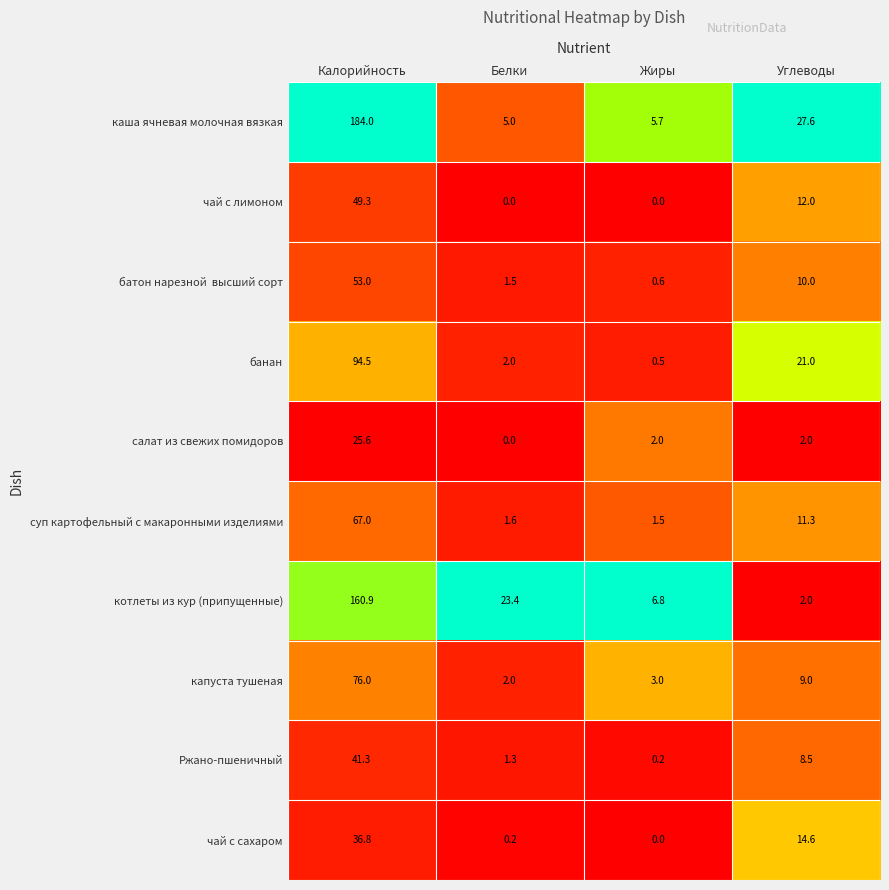

True or false: Ржано-пшеничный has a value of 41.3 at Калорийность.

True